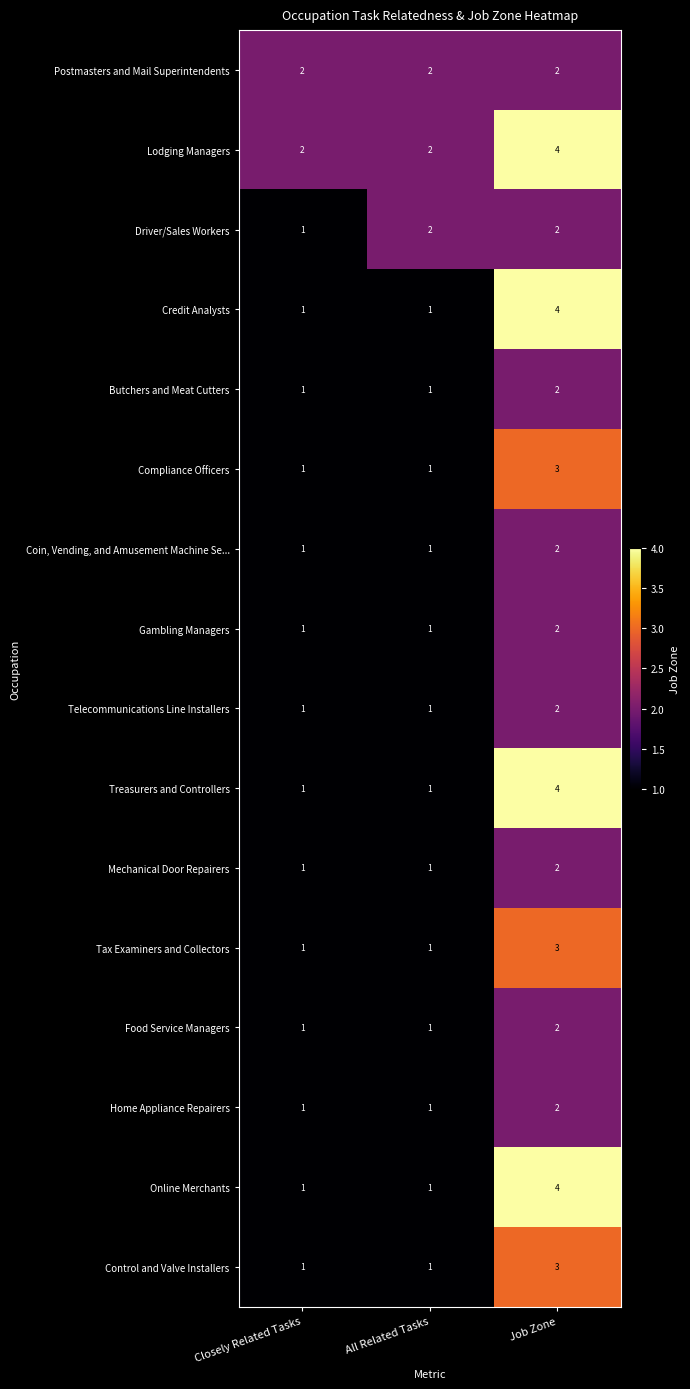

The value of Gambling Managers at All Related Tasks is 1. True or false?

True